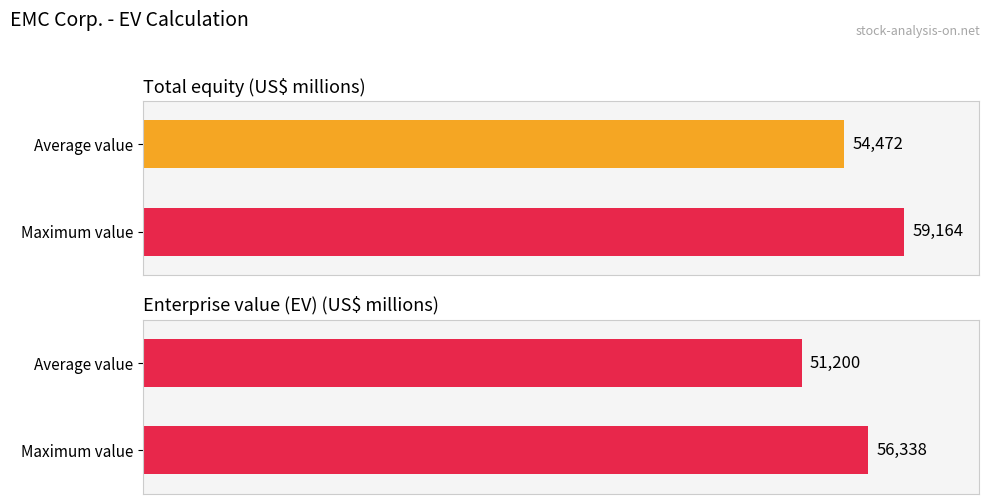

What are all the series names shown in the legend?

Total equity, Enterprise value (EV)